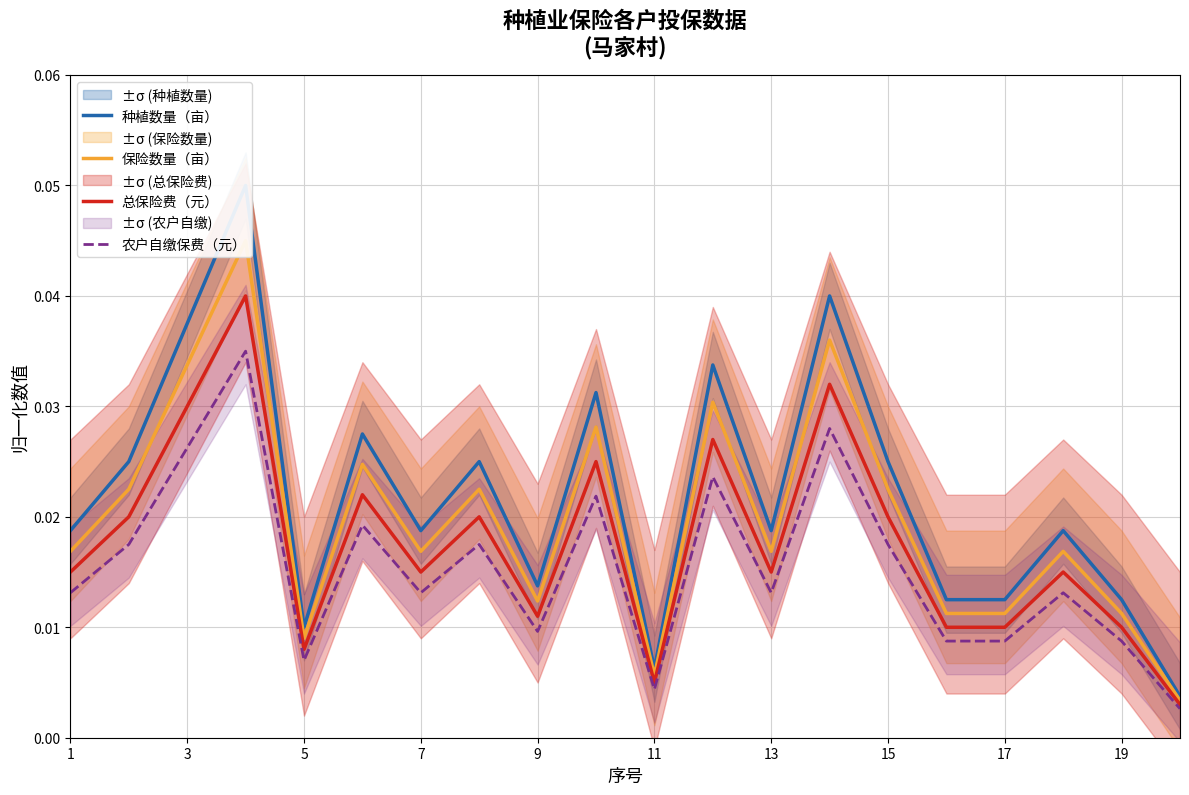

Which series has the largest total across all categories?

种植数量（亩）